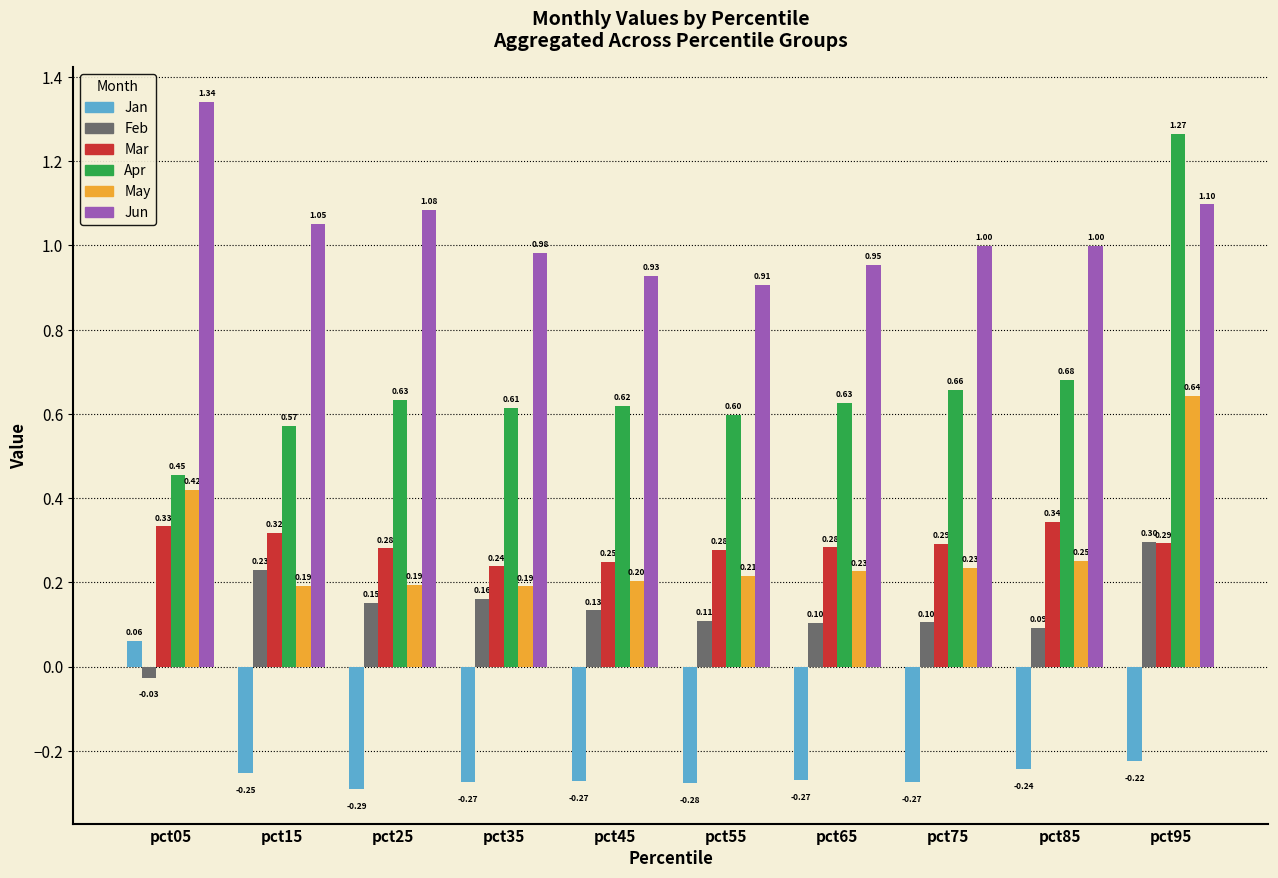

Count the number of data series in this chart.

6